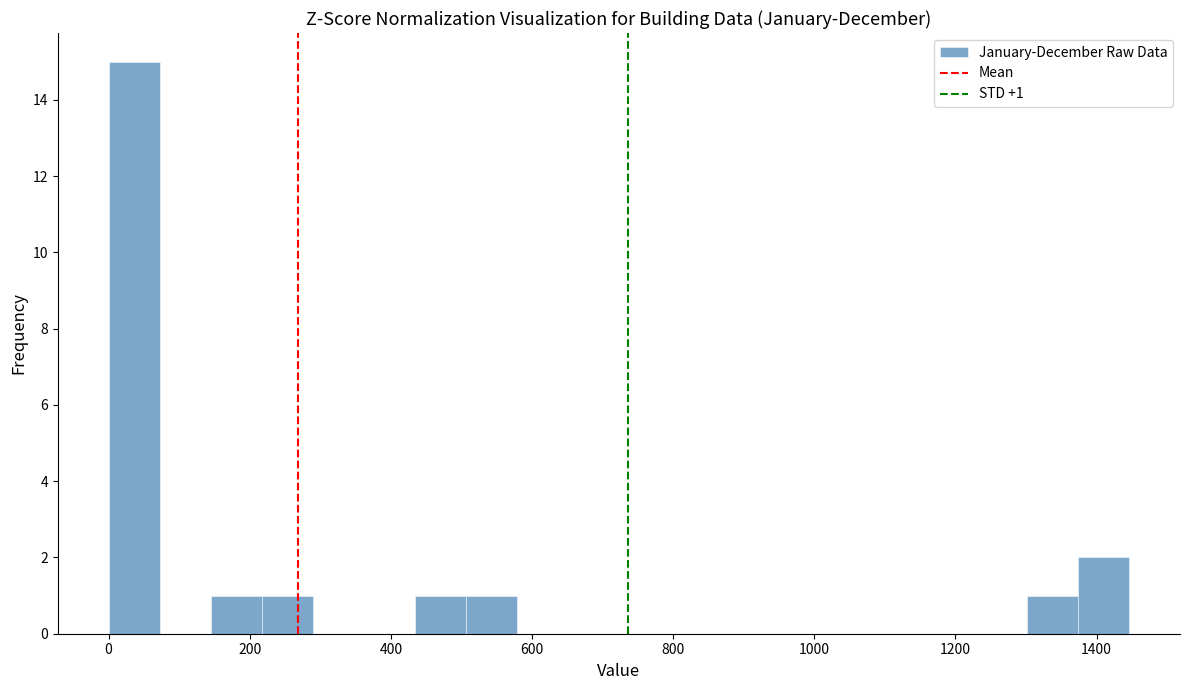

Around what value on the x-axis is the tallest bar? Give the approximate position of its centre, as read against the axis.

40